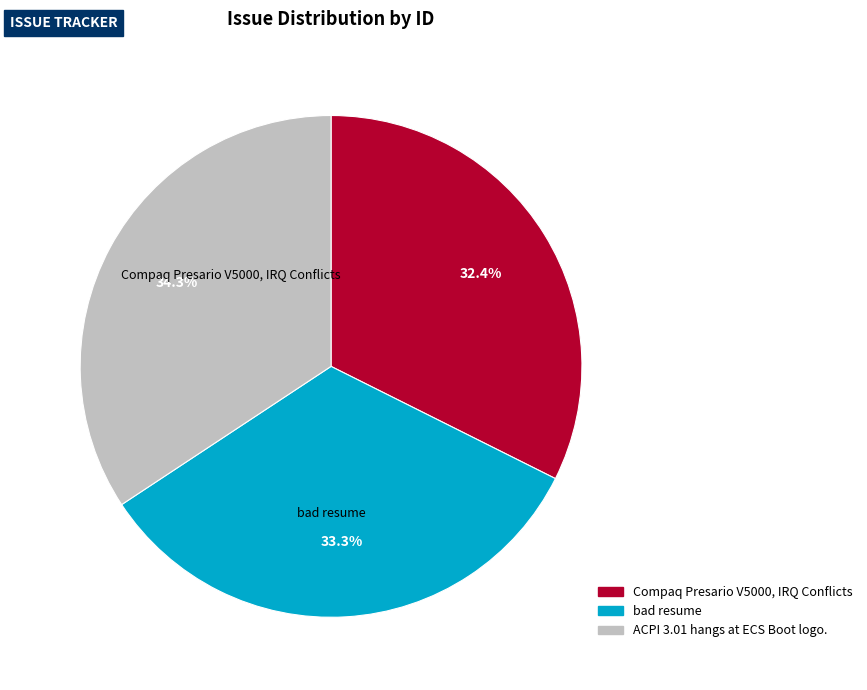

Combined, what portion of the pie is ACPI 3.01 hangs at ECS Boot logo. and bad resume?

67.6%